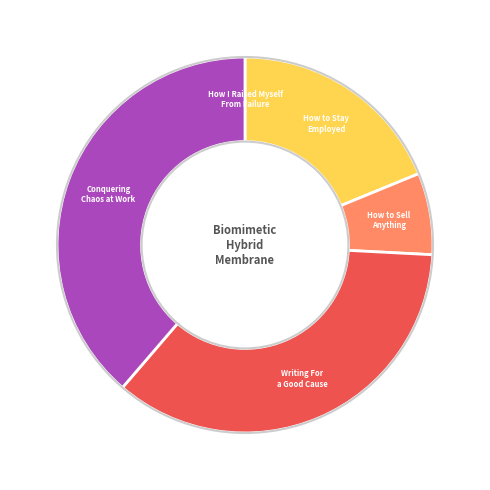

Approximately how many times larger is the value at How to Sell Anything compared to How to Stay Employed?

0.4